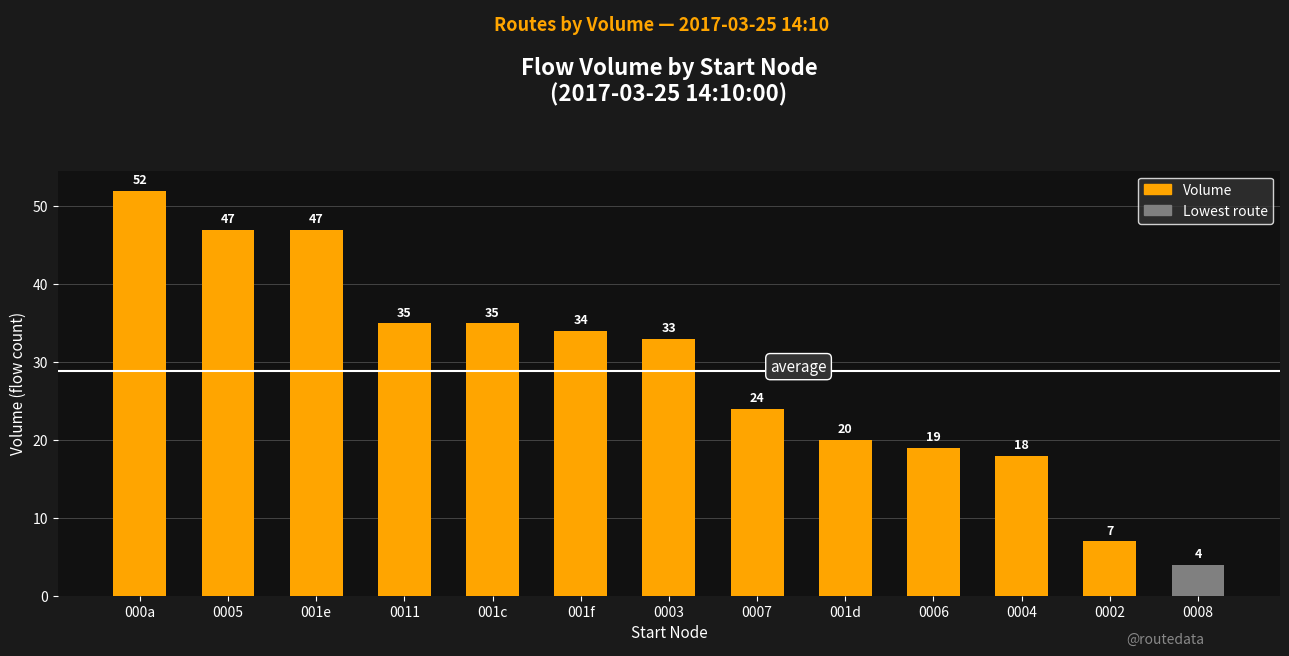

What is the label of the 12th bar from the left?

0002